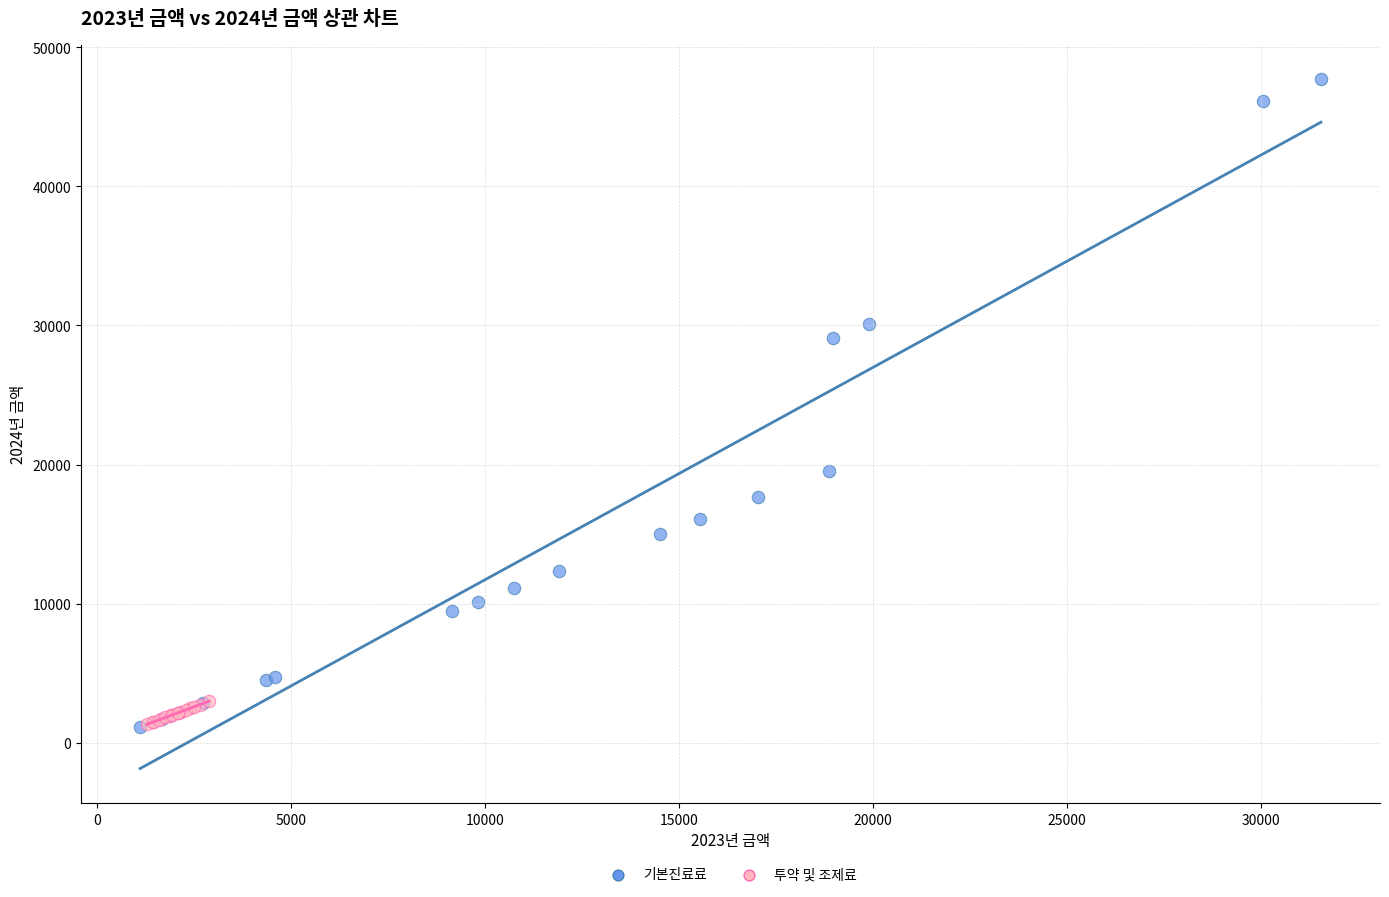

Which series has the largest Y range (max minus min)?

기본진료료